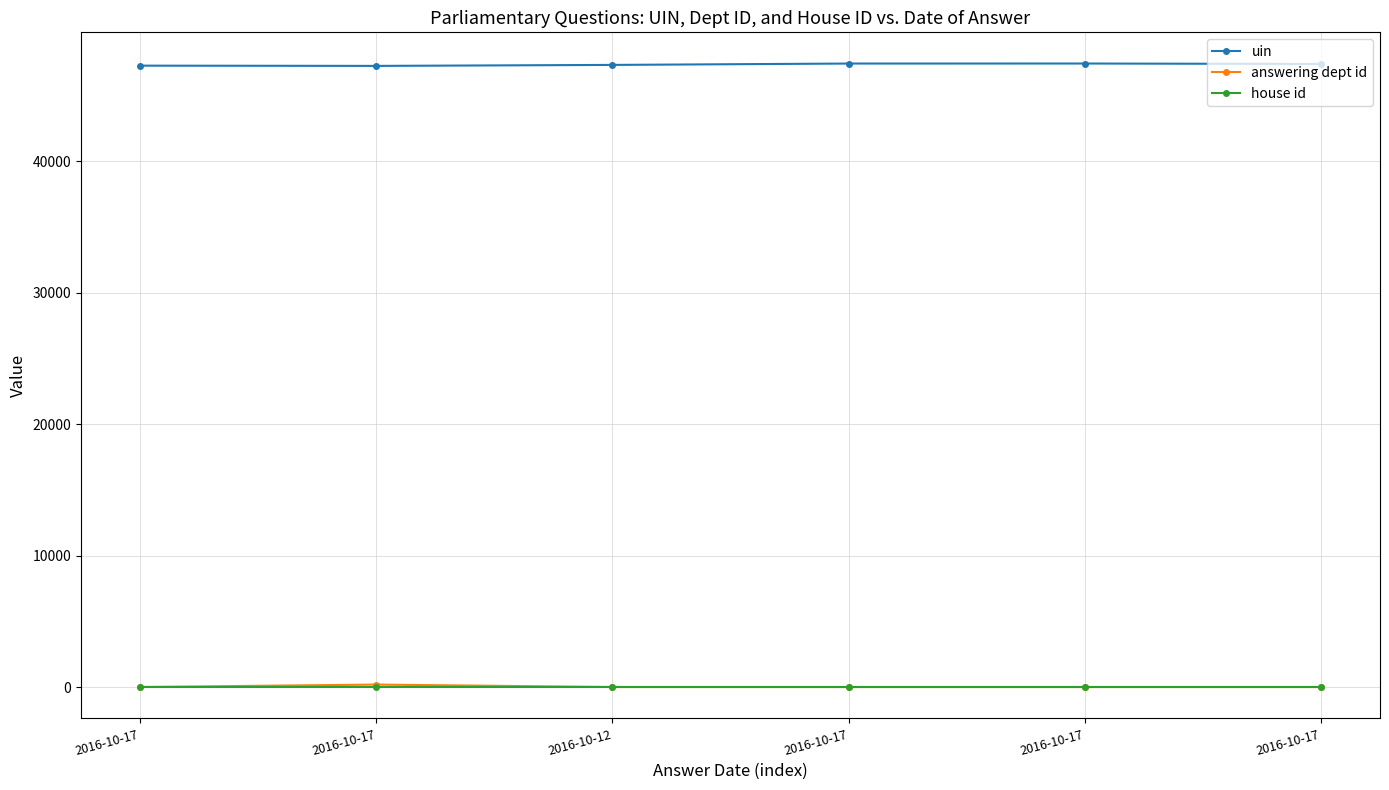

What is the sum of the answering dept id values at 2016-10-17 and 2016-10-12?

32